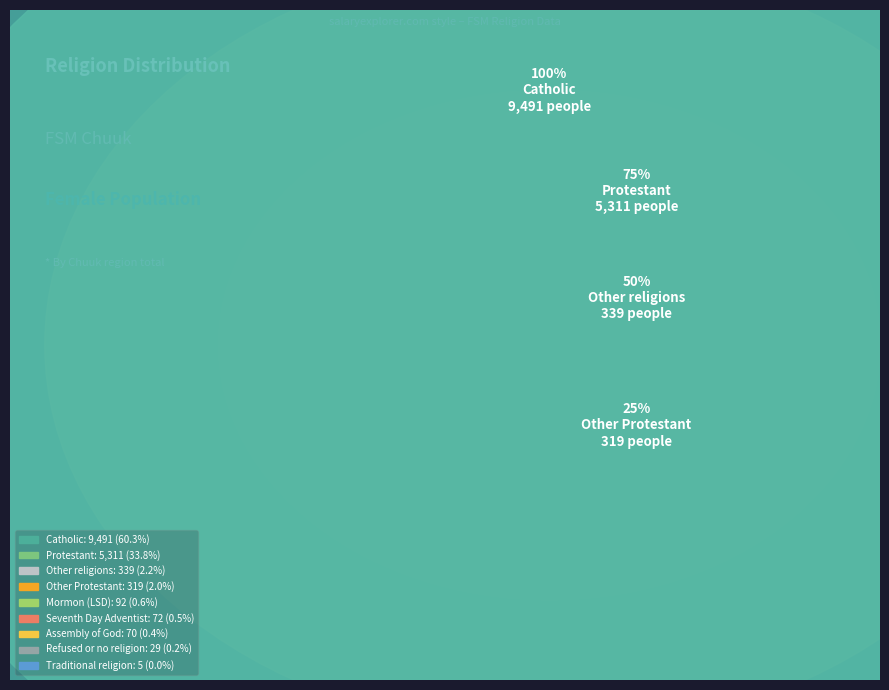

To the nearest percent, what percentage of the pie is Catholic?

60%